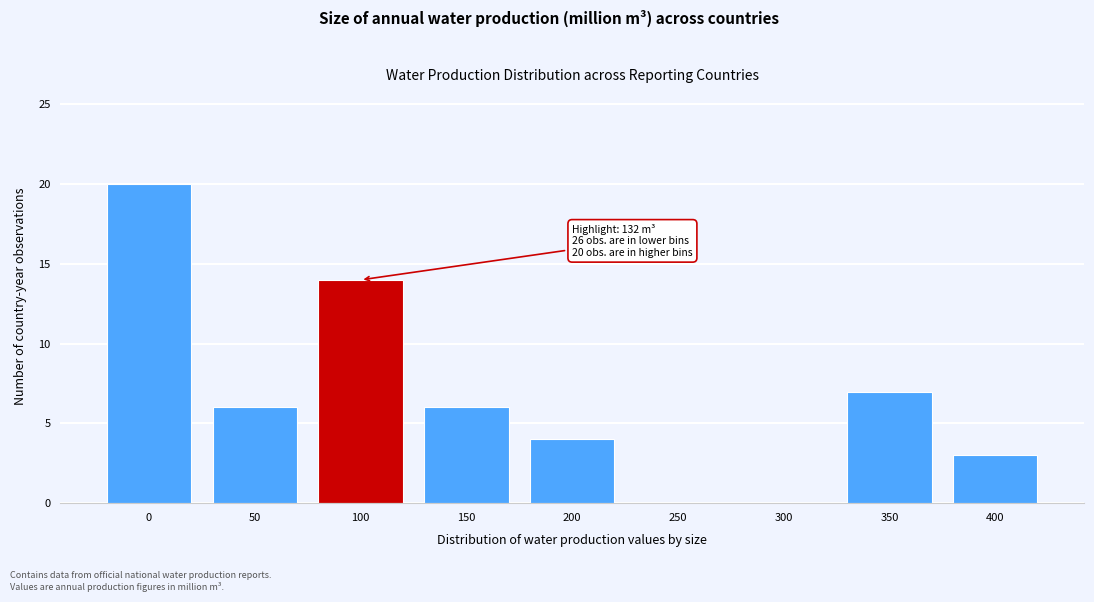

Reading left to right, extract all data points from this chart.

0=20	50=6	100=14	150=6	200=4	250=0	300=0	350=7	400=3